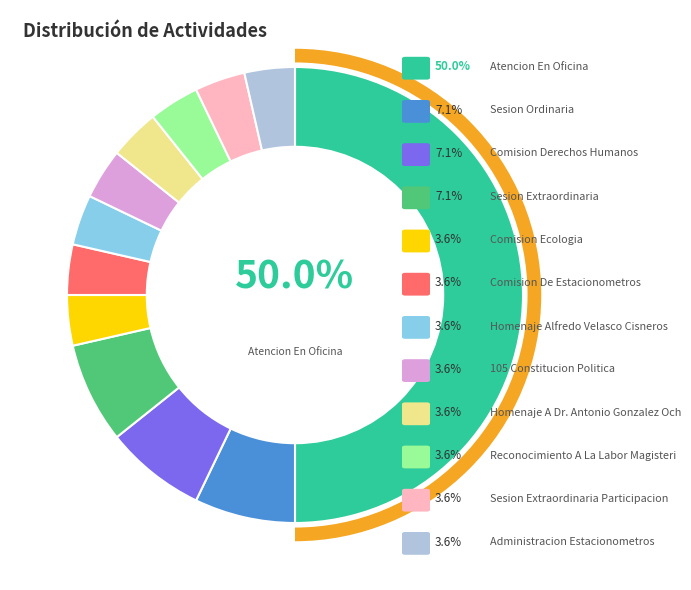

What percentage is the COMISION DERECHOS HUMANOS slice, to the nearest percent?

7%